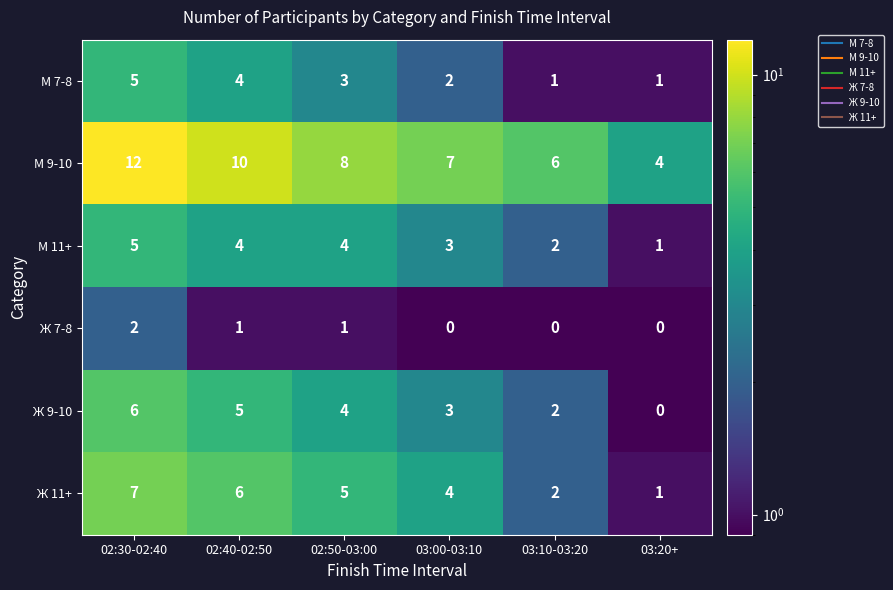

List the labels in order of Ж 9-10 value, largest first.

02:30-02:40, 02:40-02:50, 02:50-03:00, 03:00-03:10, 03:10-03:20, 03:20+